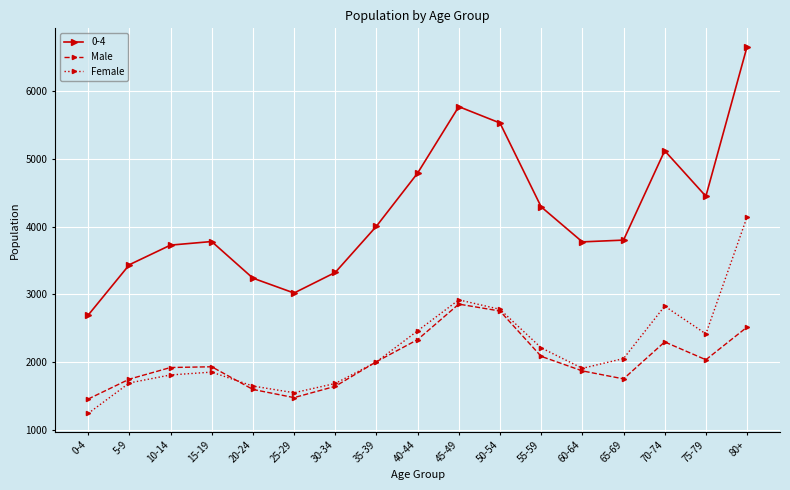

How many series are shown in this chart?

3